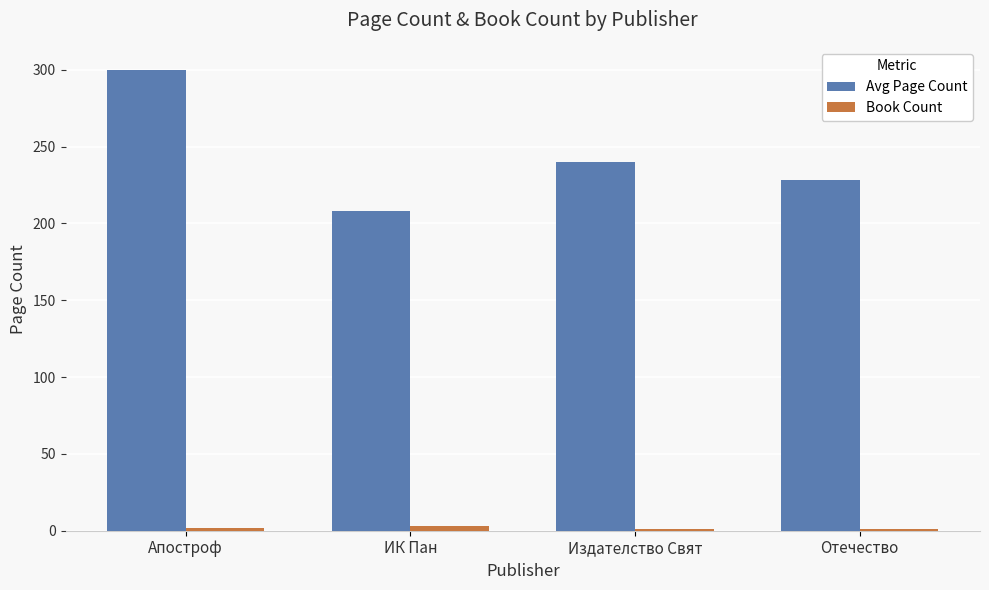

True or false: Avg Page Count has a value of 167 at Апостроф.

False